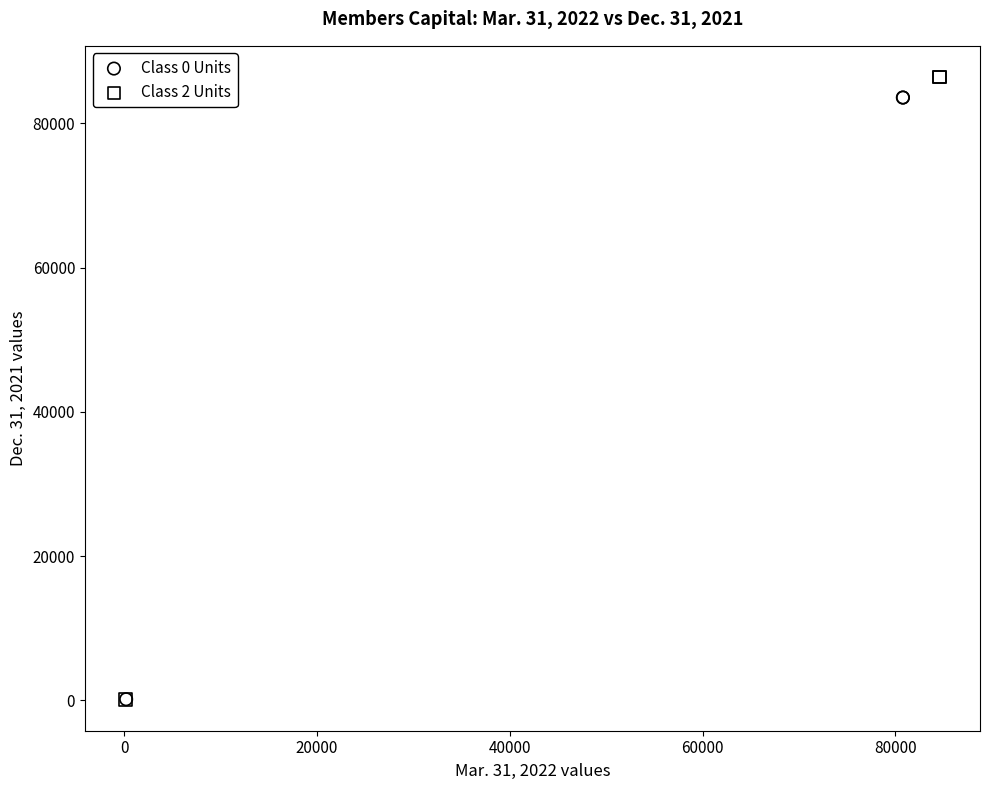

Which series has the largest Y range (max minus min)?

Class 2 Units